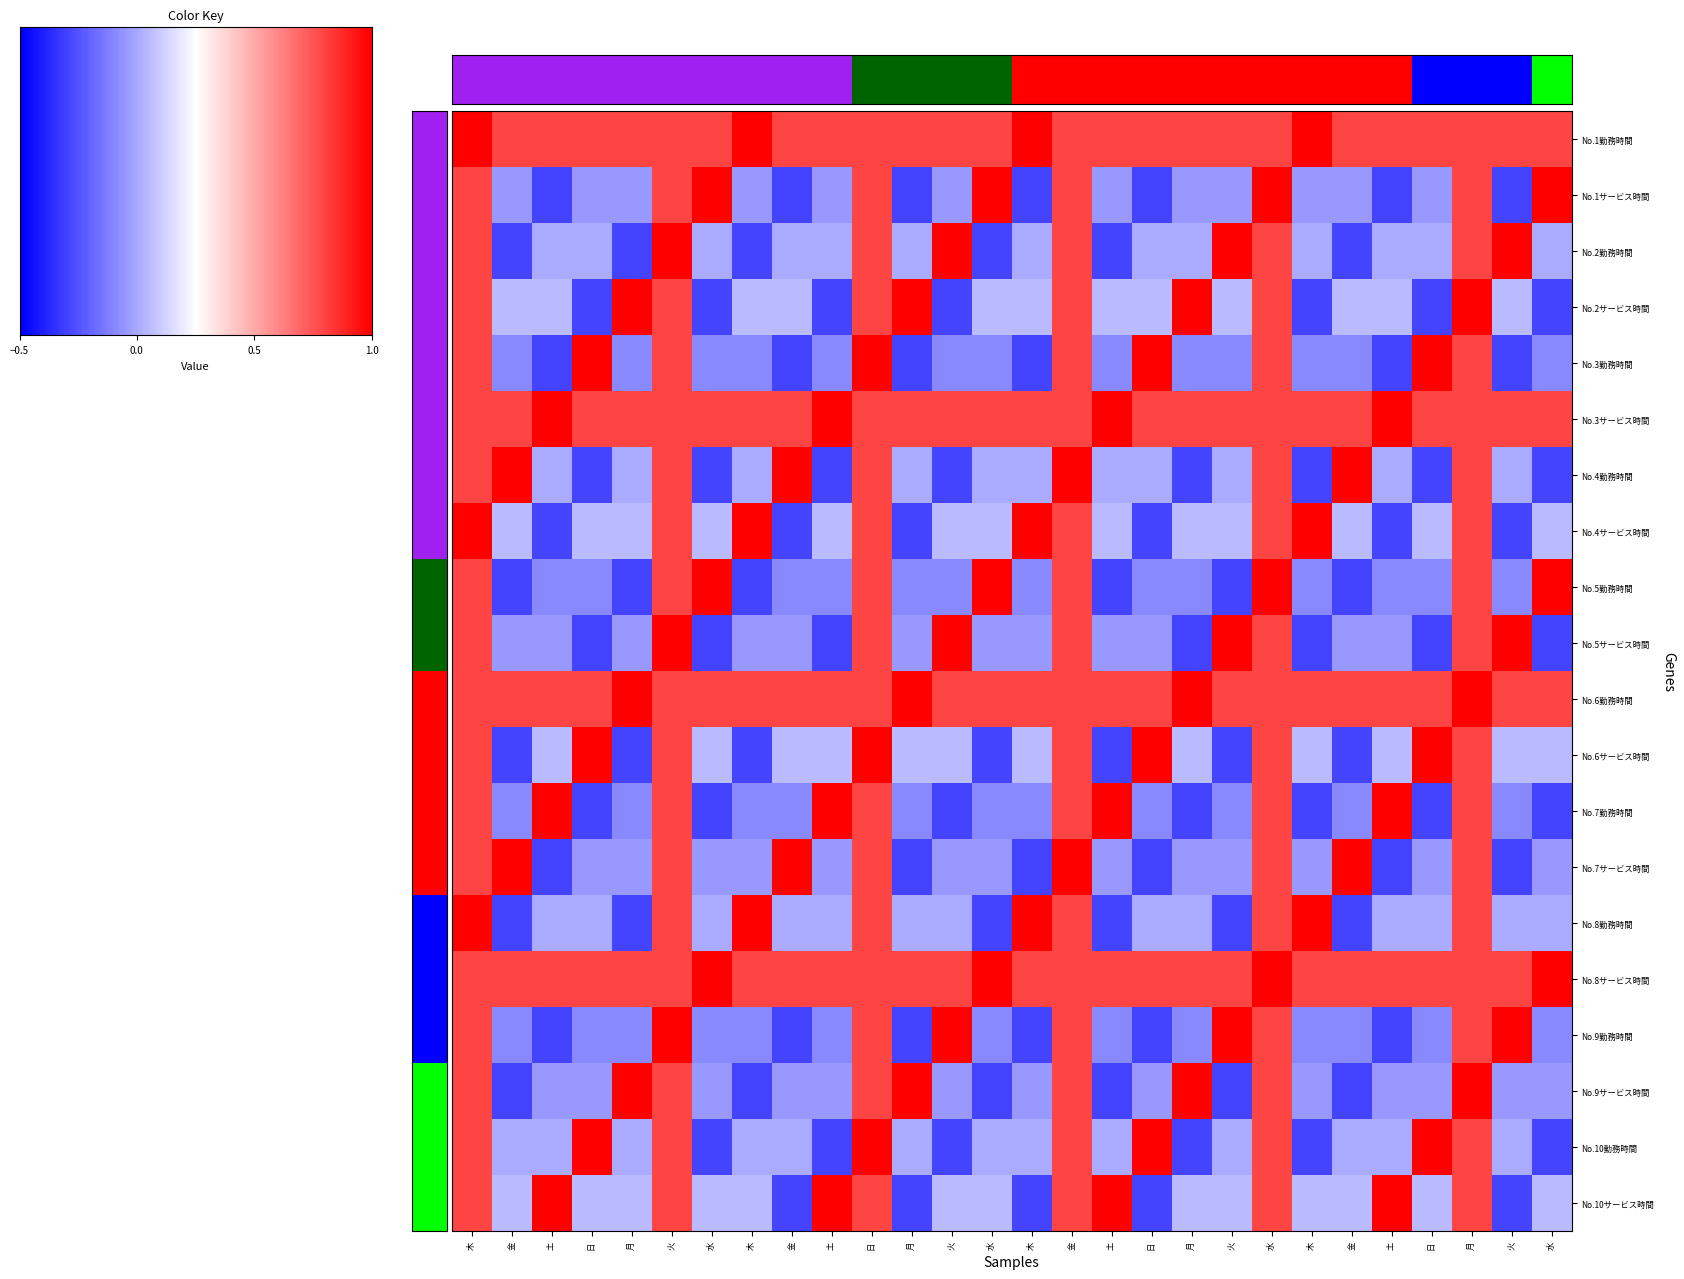

Reading left to right, what are all the values shown in this chart?

No.1勤務時間: 木=1.0	金=0.8	土=0.8	日=0.8	月=0.8	火=0.8	水=0.8	木=1.0	金=0.8	土=0.8	日=0.8	月=0.8	火=0.8	水=0.8	木=1.0	金=0.8	土=0.8	日=0.8	月=0.8	火=0.8	水=0.8	木=1.0	金=0.8	土=0.8	日=0.8	月=0.8	火=0.8	水=0.8
No.1サービス時間: 木=0.8	金=-0.1	土=-0.3	日=-0.1	月=-0.1	火=0.8	水=1.0	木=-0.1	金=-0.3	土=-0.1	日=0.8	月=-0.3	火=-0.1	水=1.0	木=-0.3	金=0.8	土=-0.1	日=-0.3	月=-0.1	火=-0.1	水=1.0	木=-0.1	金=-0.1	土=-0.3	日=-0.1	月=0.8	火=-0.3	水=1.0
No.2勤務時間: 木=0.8	金=-0.3	土=0.0	日=0.0	月=-0.3	火=1.0	水=0.0	木=-0.3	金=0.0	土=0.0	日=0.8	月=0.0	火=1.0	水=-0.3	木=0.0	金=0.8	土=-0.3	日=0.0	月=0.0	火=1.0	水=0.8	木=0.0	金=-0.3	土=0.0	日=0.0	月=0.8	火=1.0	水=0.0
No.2サービス時間: 木=0.8	金=0.1	土=0.1	日=-0.3	月=1.0	火=0.8	水=-0.3	木=0.1	金=0.1	土=-0.3	日=0.8	月=1.0	火=-0.3	水=0.1	木=0.1	金=0.8	土=0.1	日=0.1	月=1.0	火=0.1	水=0.8	木=-0.3	金=0.1	土=0.1	日=-0.3	月=1.0	火=0.1	水=-0.3
No.3勤務時間: 木=0.8	金=-0.1	土=-0.3	日=1.0	月=-0.1	火=0.8	水=-0.1	木=-0.1	金=-0.3	土=-0.1	日=1.0	月=-0.3	火=-0.1	水=-0.1	木=-0.3	金=0.8	土=-0.1	日=1.0	月=-0.1	火=-0.1	水=0.8	木=-0.1	金=-0.1	土=-0.3	日=1.0	月=0.8	火=-0.3	水=-0.1
No.3サービス時間: 木=0.8	金=0.8	土=1.0	日=0.8	月=0.8	火=0.8	水=0.8	木=0.8	金=0.8	土=1.0	日=0.8	月=0.8	火=0.8	水=0.8	木=0.8	金=0.8	土=1.0	日=0.8	月=0.8	火=0.8	水=0.8	木=0.8	金=0.8	土=1.0	日=0.8	月=0.8	火=0.8	水=0.8
No.4勤務時間: 木=0.8	金=1.0	土=0.0	日=-0.3	月=0.0	火=0.8	水=-0.3	木=0.0	金=1.0	土=-0.3	日=0.8	月=0.0	火=-0.3	水=0.0	木=0.0	金=1.0	土=0.0	日=0.0	月=-0.3	火=0.0	水=0.8	木=-0.3	金=1.0	土=0.0	日=-0.3	月=0.8	火=0.0	水=-0.3
No.4サービス時間: 木=1.0	金=0.1	土=-0.3	日=0.1	月=0.1	火=0.8	水=0.1	木=1.0	金=-0.3	土=0.1	日=0.8	月=-0.3	火=0.1	水=0.1	木=1.0	金=0.8	土=0.1	日=-0.3	月=0.1	火=0.1	水=0.8	木=1.0	金=0.1	土=-0.3	日=0.1	月=0.8	火=-0.3	水=0.1
No.5勤務時間: 木=0.8	金=-0.3	土=-0.1	日=-0.1	月=-0.3	火=0.8	水=1.0	木=-0.3	金=-0.1	土=-0.1	日=0.8	月=-0.1	火=-0.1	水=1.0	木=-0.1	金=0.8	土=-0.3	日=-0.1	月=-0.1	火=-0.3	水=1.0	木=-0.1	金=-0.3	土=-0.1	日=-0.1	月=0.8	火=-0.1	水=1.0
No.5サービス時間: 木=0.8	金=-0.1	土=-0.1	日=-0.3	月=-0.1	火=1.0	水=-0.3	木=-0.1	金=-0.1	土=-0.3	日=0.8	月=-0.1	火=1.0	水=-0.1	木=-0.1	金=0.8	土=-0.1	日=-0.1	月=-0.3	火=1.0	水=0.8	木=-0.3	金=-0.1	土=-0.1	日=-0.3	月=0.8	火=1.0	水=-0.3
No.6勤務時間: 木=0.8	金=0.8	土=0.8	日=0.8	月=1.0	火=0.8	水=0.8	木=0.8	金=0.8	土=0.8	日=0.8	月=1.0	火=0.8	水=0.8	木=0.8	金=0.8	土=0.8	日=0.8	月=1.0	火=0.8	水=0.8	木=0.8	金=0.8	土=0.8	日=0.8	月=1.0	火=0.8	水=0.8
No.6サービス時間: 木=0.8	金=-0.3	土=0.1	日=1.0	月=-0.3	火=0.8	水=0.1	木=-0.3	金=0.1	土=0.1	日=1.0	月=0.1	火=0.1	水=-0.3	木=0.1	金=0.8	土=-0.3	日=1.0	月=0.1	火=-0.3	水=0.8	木=0.1	金=-0.3	土=0.1	日=1.0	月=0.8	火=0.1	水=0.1
No.7勤務時間: 木=0.8	金=-0.1	土=1.0	日=-0.3	月=-0.1	火=0.8	水=-0.3	木=-0.1	金=-0.1	土=1.0	日=0.8	月=-0.1	火=-0.3	水=-0.1	木=-0.1	金=0.8	土=1.0	日=-0.1	月=-0.3	火=-0.1	水=0.8	木=-0.3	金=-0.1	土=1.0	日=-0.3	月=0.8	火=-0.1	水=-0.3
No.7サービス時間: 木=0.8	金=1.0	土=-0.3	日=-0.1	月=-0.1	火=0.8	水=-0.1	木=-0.1	金=1.0	土=-0.1	日=0.8	月=-0.3	火=-0.1	水=-0.1	木=-0.3	金=1.0	土=-0.1	日=-0.3	月=-0.1	火=-0.1	水=0.8	木=-0.1	金=1.0	土=-0.3	日=-0.1	月=0.8	火=-0.3	水=-0.1
No.8勤務時間: 木=1.0	金=-0.3	土=0.0	日=0.0	月=-0.3	火=0.8	水=0.0	木=1.0	金=0.0	土=0.0	日=0.8	月=0.0	火=0.0	水=-0.3	木=1.0	金=0.8	土=-0.3	日=0.0	月=0.0	火=-0.3	水=0.8	木=1.0	金=-0.3	土=0.0	日=0.0	月=0.8	火=0.0	水=0.0
No.8サービス時間: 木=0.8	金=0.8	土=0.8	日=0.8	月=0.8	火=0.8	水=1.0	木=0.8	金=0.8	土=0.8	日=0.8	月=0.8	火=0.8	水=1.0	木=0.8	金=0.8	土=0.8	日=0.8	月=0.8	火=0.8	水=1.0	木=0.8	金=0.8	土=0.8	日=0.8	月=0.8	火=0.8	水=1.0
No.9勤務時間: 木=0.8	金=-0.1	土=-0.3	日=-0.1	月=-0.1	火=1.0	水=-0.1	木=-0.1	金=-0.3	土=-0.1	日=0.8	月=-0.3	火=1.0	水=-0.1	木=-0.3	金=0.8	土=-0.1	日=-0.3	月=-0.1	火=1.0	水=0.8	木=-0.1	金=-0.1	土=-0.3	日=-0.1	月=0.8	火=1.0	水=-0.1
No.9サービス時間: 木=0.8	金=-0.3	土=-0.1	日=-0.1	月=1.0	火=0.8	水=-0.1	木=-0.3	金=-0.1	土=-0.1	日=0.8	月=1.0	火=-0.1	水=-0.3	木=-0.1	金=0.8	土=-0.3	日=-0.1	月=1.0	火=-0.3	水=0.8	木=-0.1	金=-0.3	土=-0.1	日=-0.1	月=1.0	火=-0.1	水=-0.1
No.10勤務時間: 木=0.8	金=0.0	土=0.0	日=1.0	月=0.0	火=0.8	水=-0.3	木=0.0	金=0.0	土=-0.3	日=1.0	月=0.0	火=-0.3	水=0.0	木=0.0	金=0.8	土=0.0	日=1.0	月=-0.3	火=0.0	水=0.8	木=-0.3	金=0.0	土=0.0	日=1.0	月=0.8	火=0.0	水=-0.3
No.10サービス時間: 木=0.8	金=0.1	土=1.0	日=0.1	月=0.1	火=0.8	水=0.1	木=0.1	金=-0.3	土=1.0	日=0.8	月=-0.3	火=0.1	水=0.1	木=-0.3	金=0.8	土=1.0	日=-0.3	月=0.1	火=0.1	水=0.8	木=0.1	金=0.1	土=1.0	日=0.1	月=0.8	火=-0.3	水=0.1